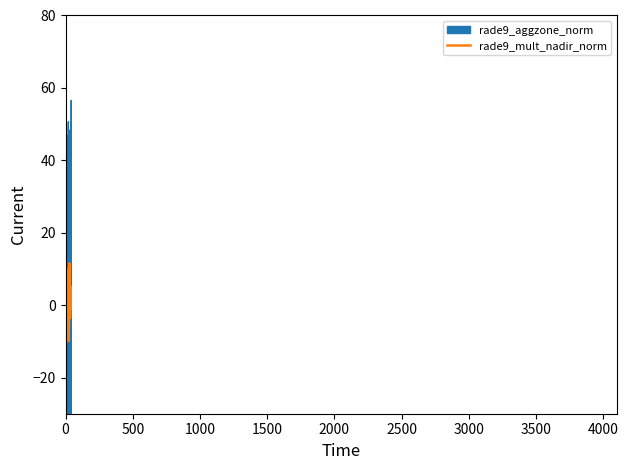

Rank the series by their average value, from highest to lowest.

rade9_aggzone_norm, rade9_mult_nadir_norm